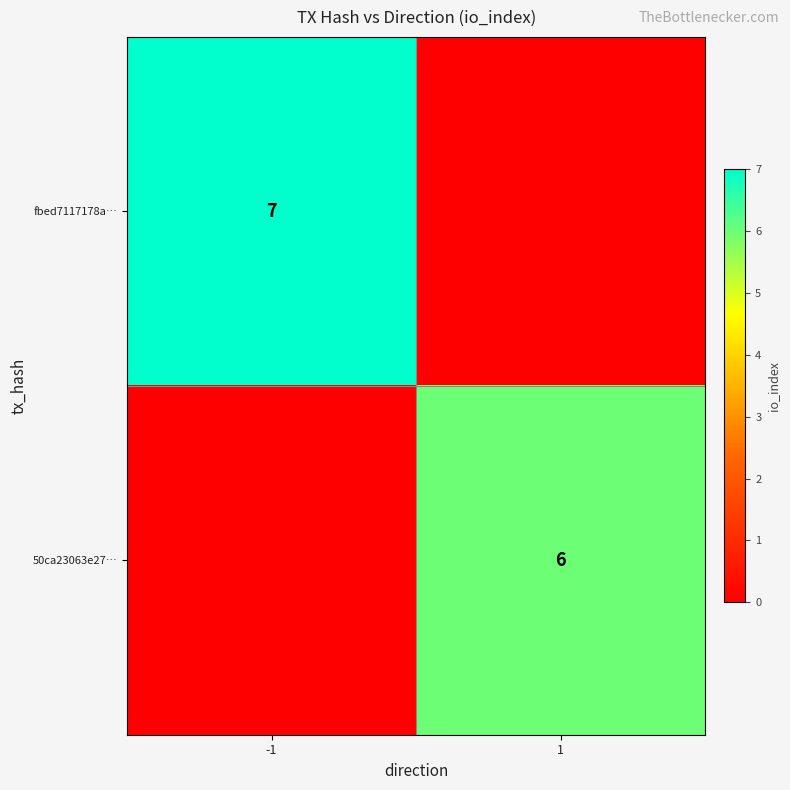

The value of fbed7117178a… at -1 is 7. True or false?

True